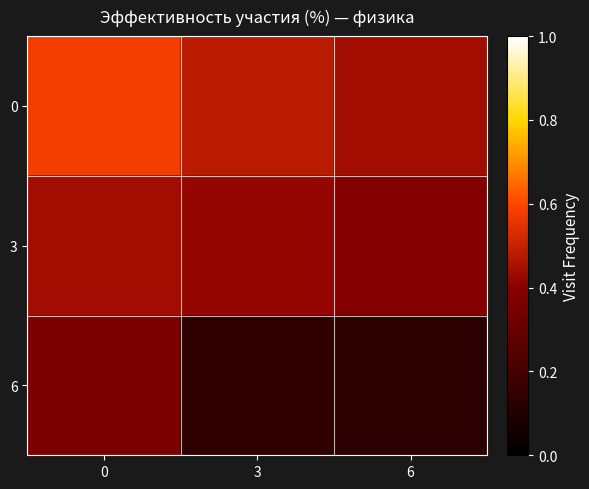

Reading right to left, list all the values displayed in this chart.

0: 6=0.4	3=0.5	0=0.6
3: 6=0.4	3=0.4	0=0.4
6: 6=0.1	3=0.1	0=0.4